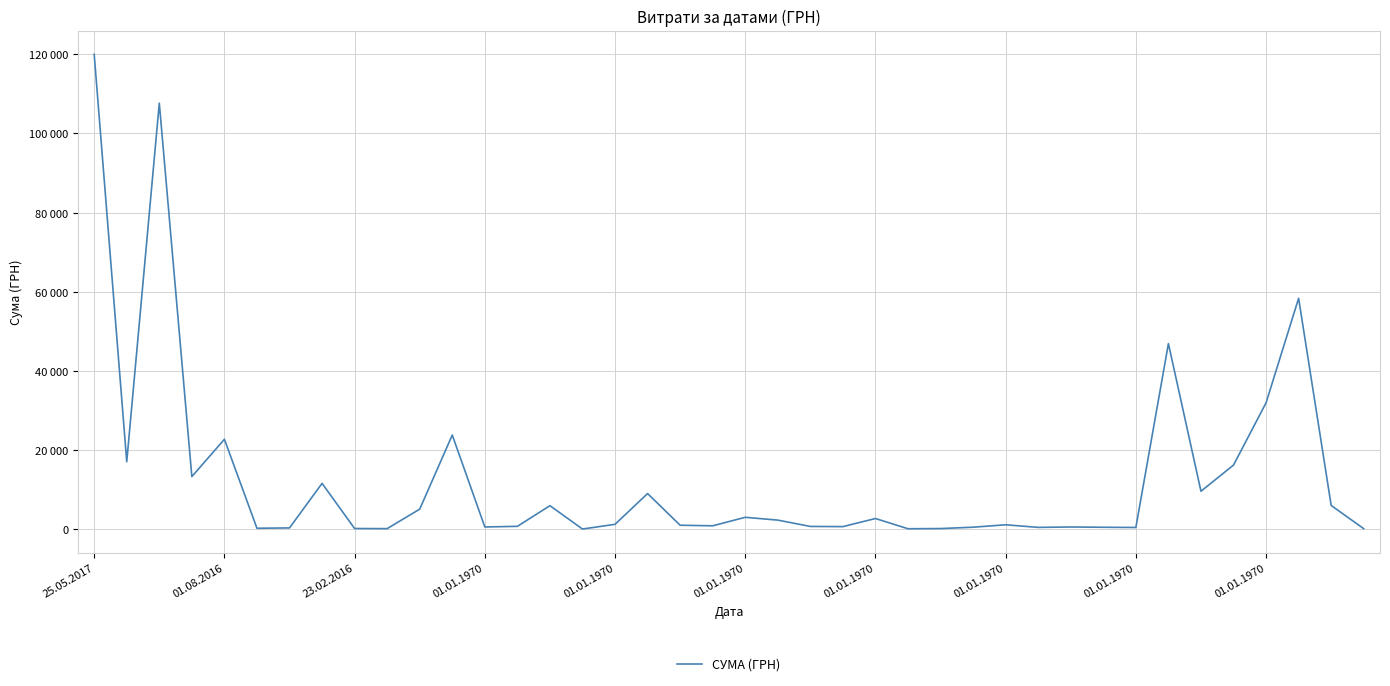

Does the chart display data point markers on the line(s)?

No